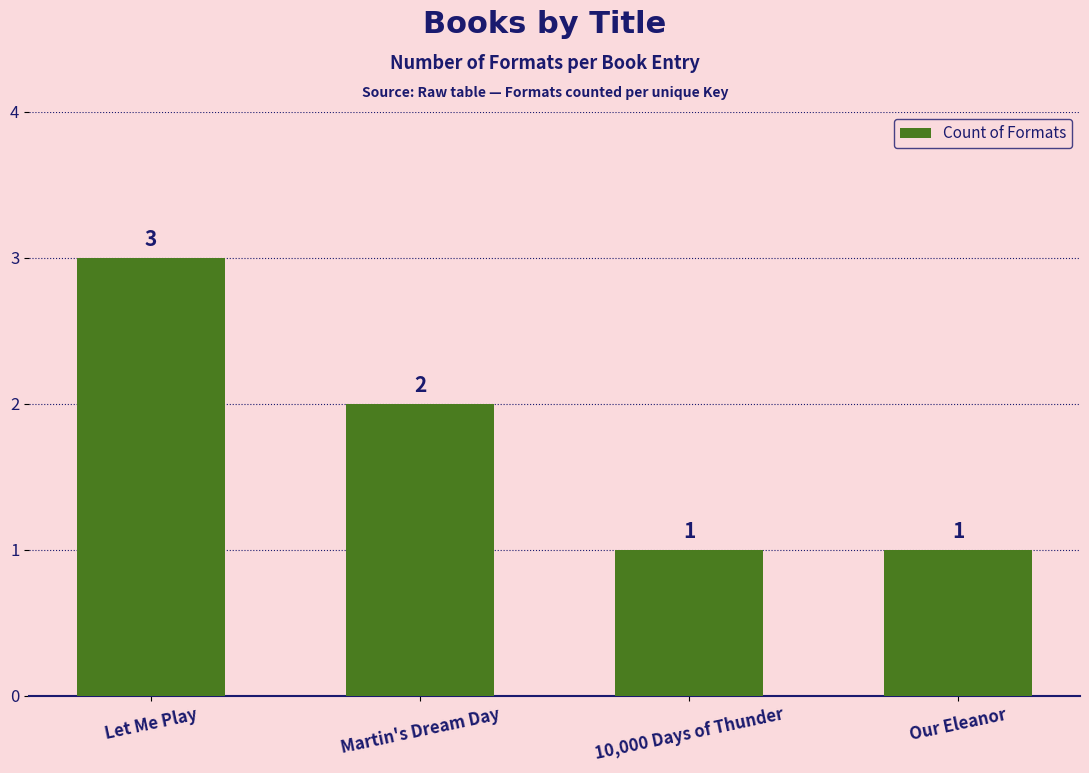

What is the change in value from Martin's Dream Day to Our Eleanor?

-1